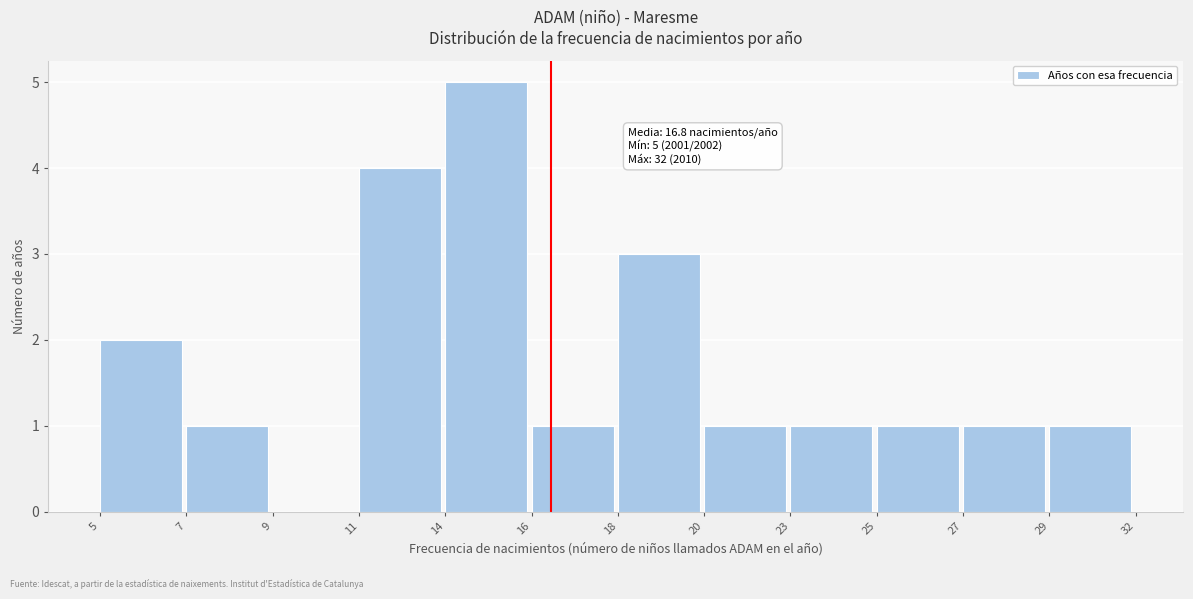

Reading left to right, extract all data points from this chart.

5=2	7=1	9=0	11=4	14=5	16=1	18=3	20=1	23=1	25=1	27=1	29=1